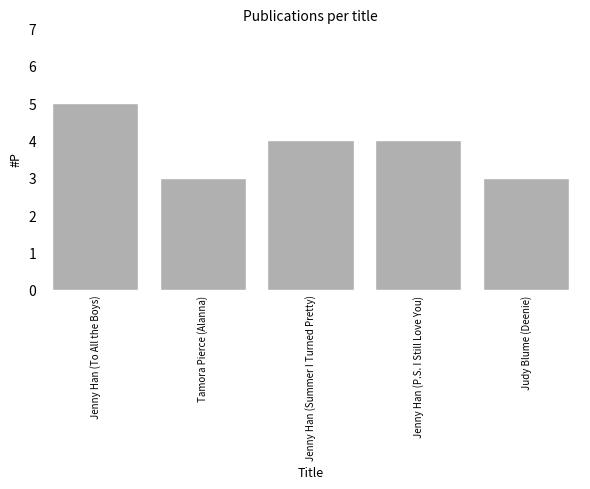

The chart shows a value of 9 at Jenny Han (To All the Boys). True or false?

False